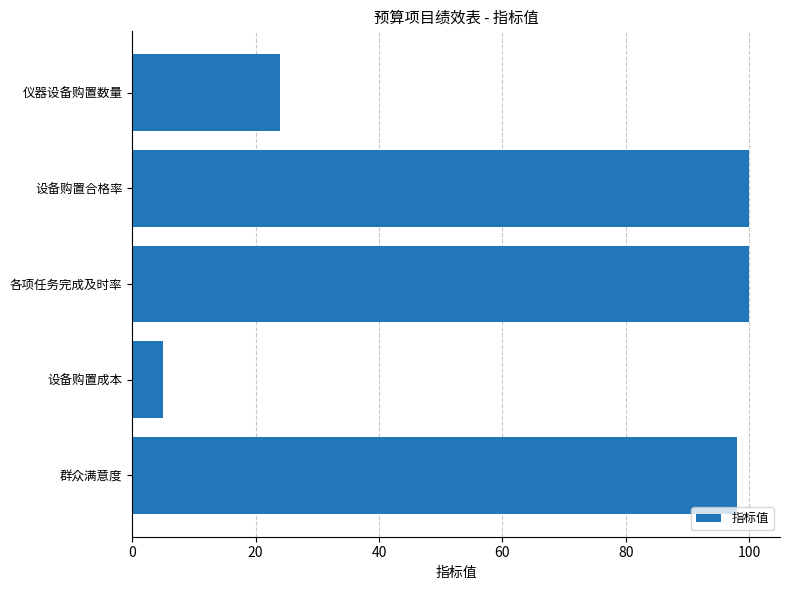

Read the value at 设备购置合格率, to the nearest 10.

100